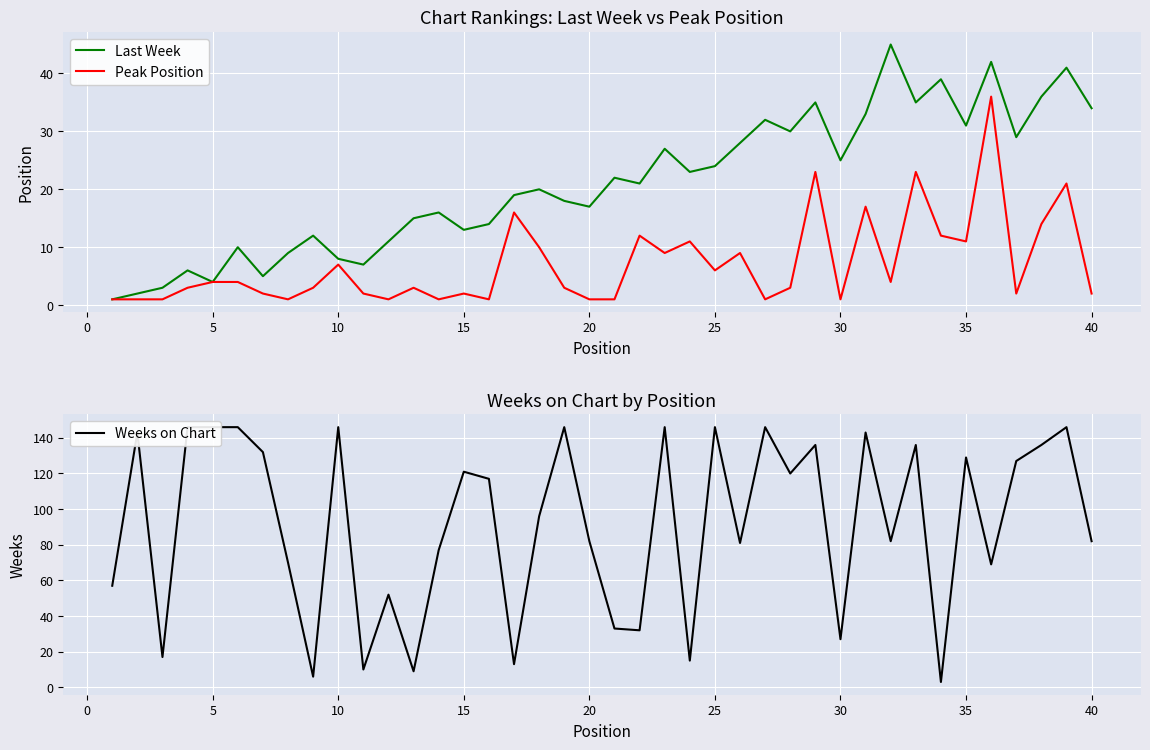

Which series has the largest total across all categories?

Weeks on Chart